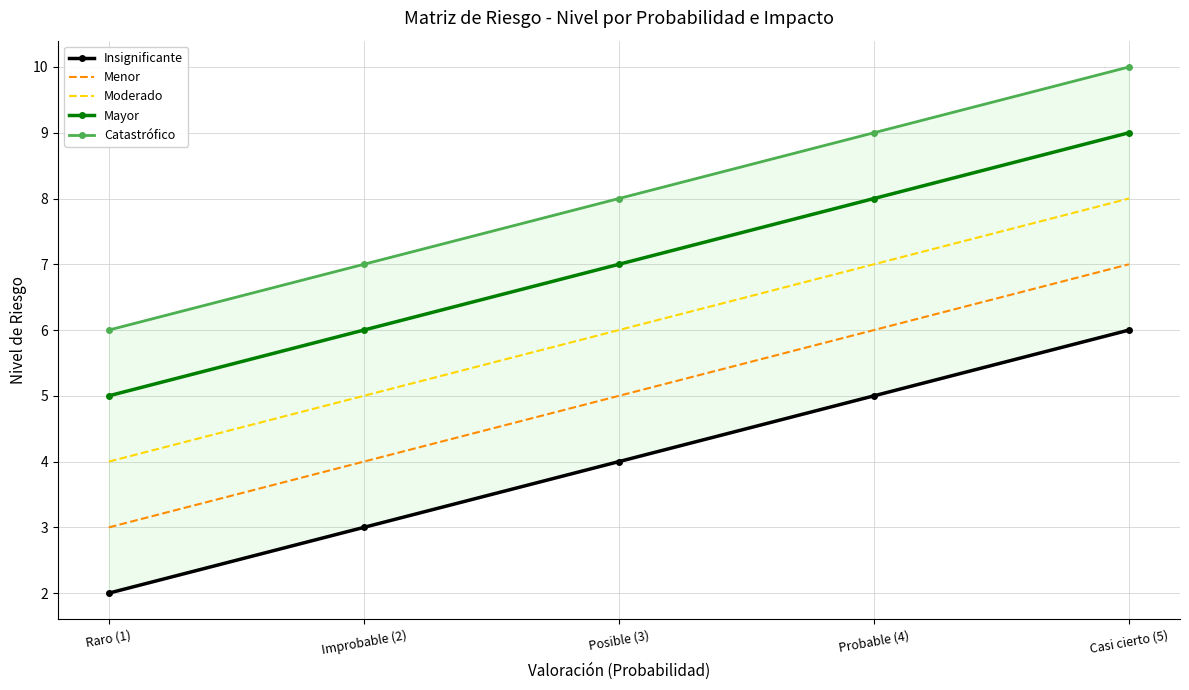

How many data points does each series have?

5